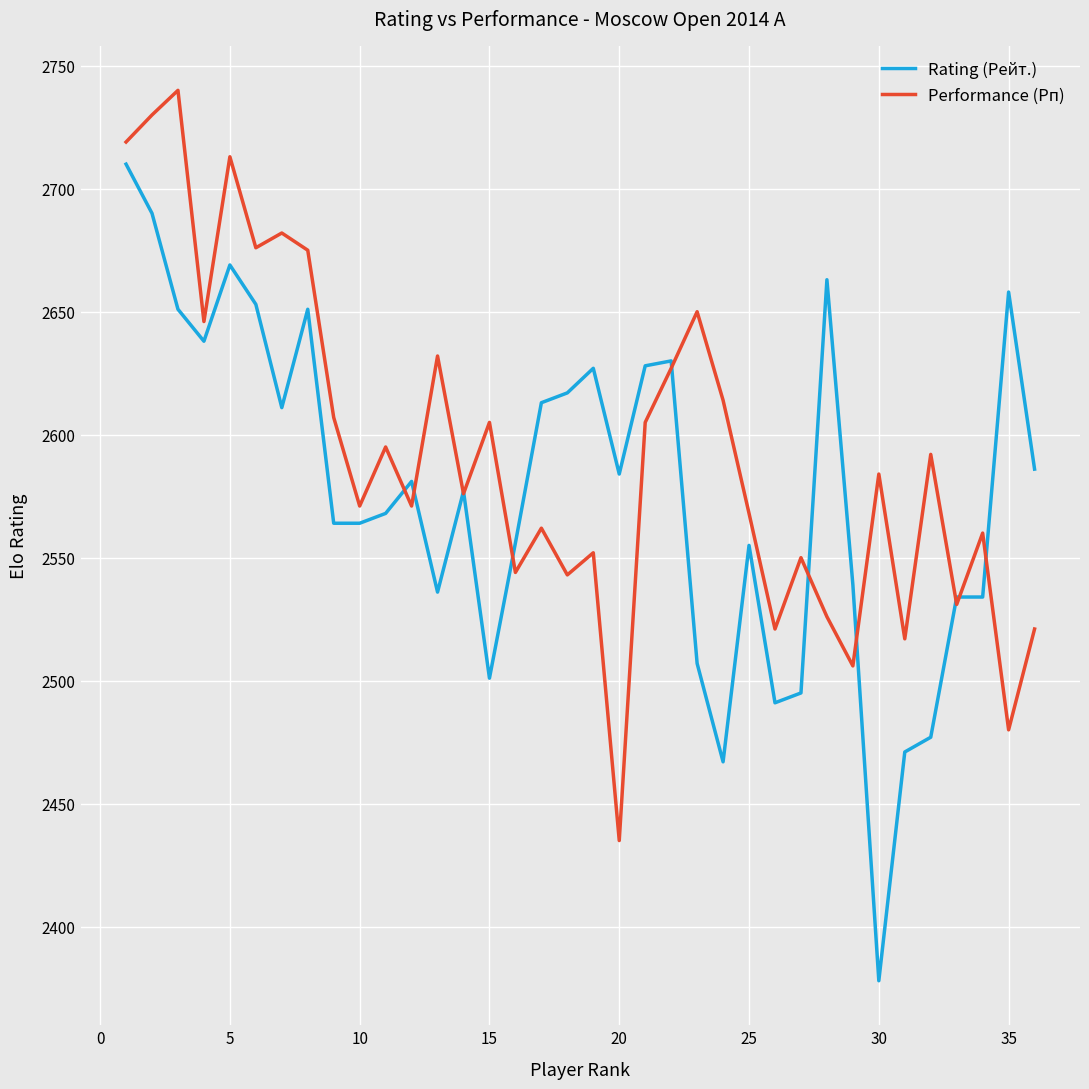

Rank the series by their maximum value, from highest to lowest.

Performance (Рп), Rating (Рейт.)